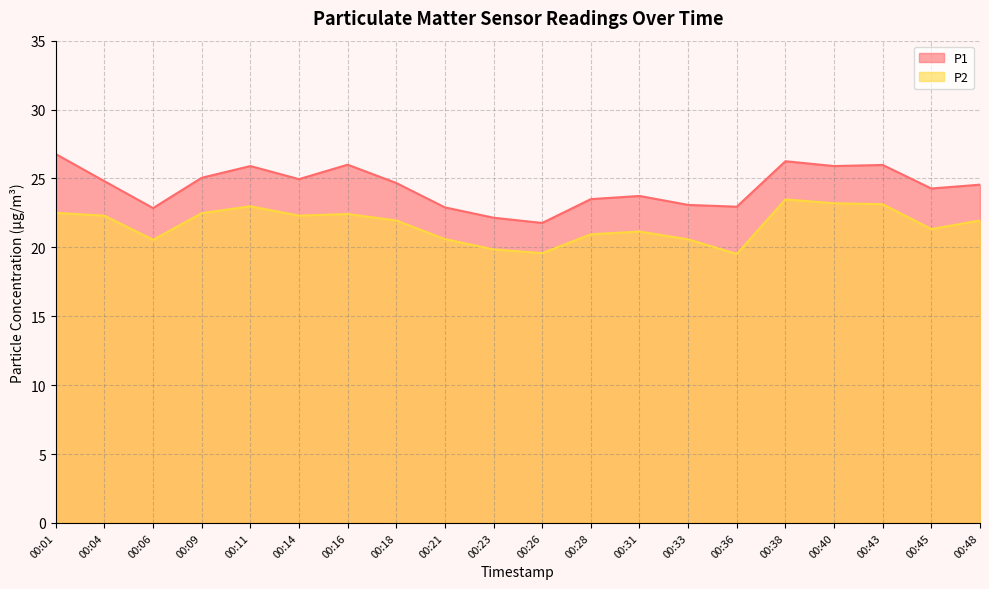

Reading left to right, transcribe all the data shown in this chart.

P1: 00:01=26.8	00:04=24.8	00:06=22.9	00:09=25.1	00:11=25.9	00:14=24.9	00:16=26.0	00:18=24.7	00:21=22.9	00:23=22.1	00:26=21.8	00:28=23.5	00:31=23.7	00:33=23.1	00:36=22.9	00:38=26.2	00:40=25.9	00:43=26.0	00:45=24.3	00:48=24.6
P2: 00:01=22.5	00:04=22.3	00:06=20.6	00:09=22.5	00:11=23.0	00:14=22.3	00:16=22.4	00:18=21.9	00:21=20.6	00:23=19.9	00:26=19.6	00:28=20.9	00:31=21.1	00:33=20.6	00:36=19.5	00:38=23.5	00:40=23.2	00:43=23.1	00:45=21.3	00:48=21.9